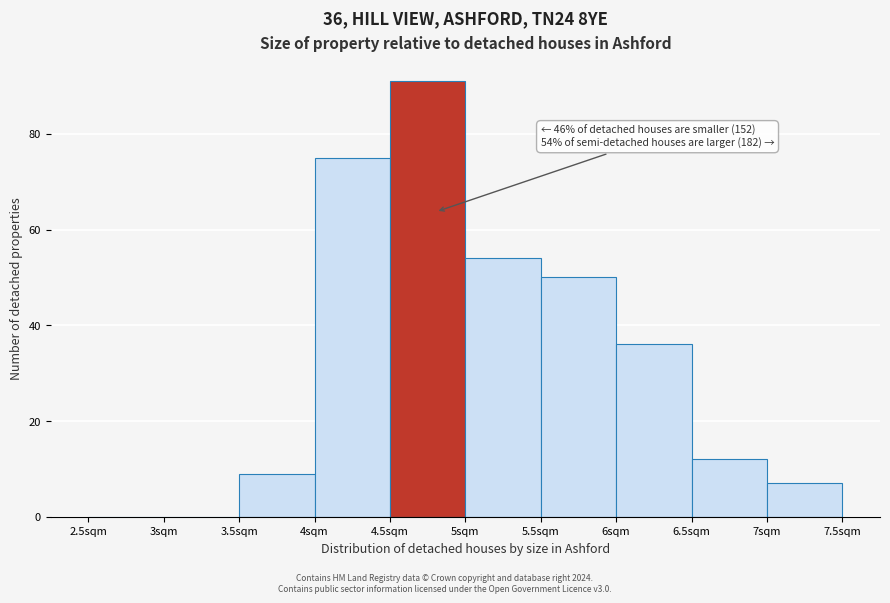

Over which range of the x-axis is the bar tallest?

4.5 to 5.0